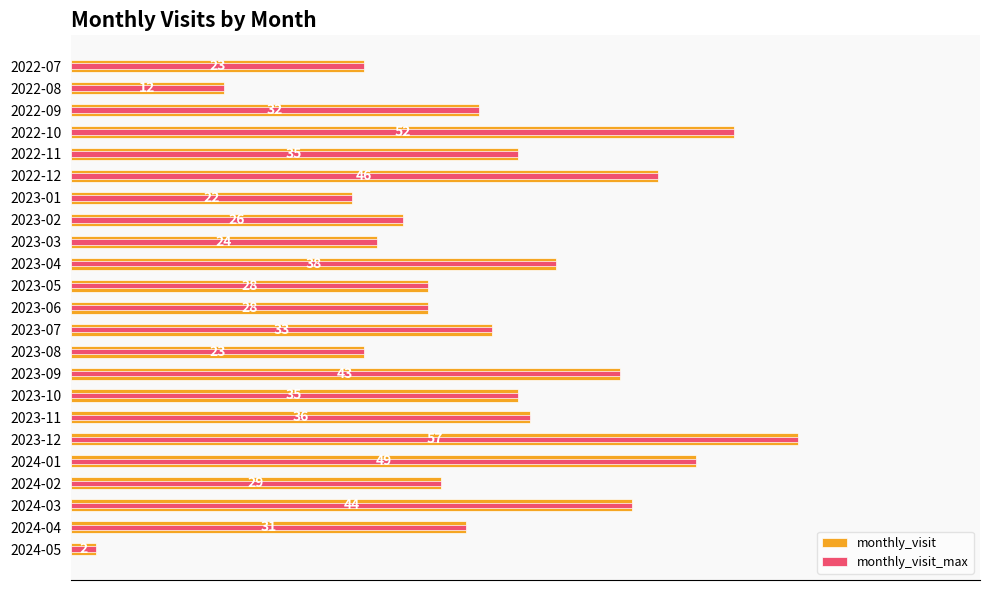

Reading left to right, list all the values displayed in this chart.

monthly_visit: 23	12	32	52	35	46	22	26	24	38	28	28	33	23	43	35	36	57	49	29	44	31	2
monthly_visit_max: 23	12	32	52	35	46	22	26	24	38	28	28	33	23	43	35	36	57	49	29	44	31	2